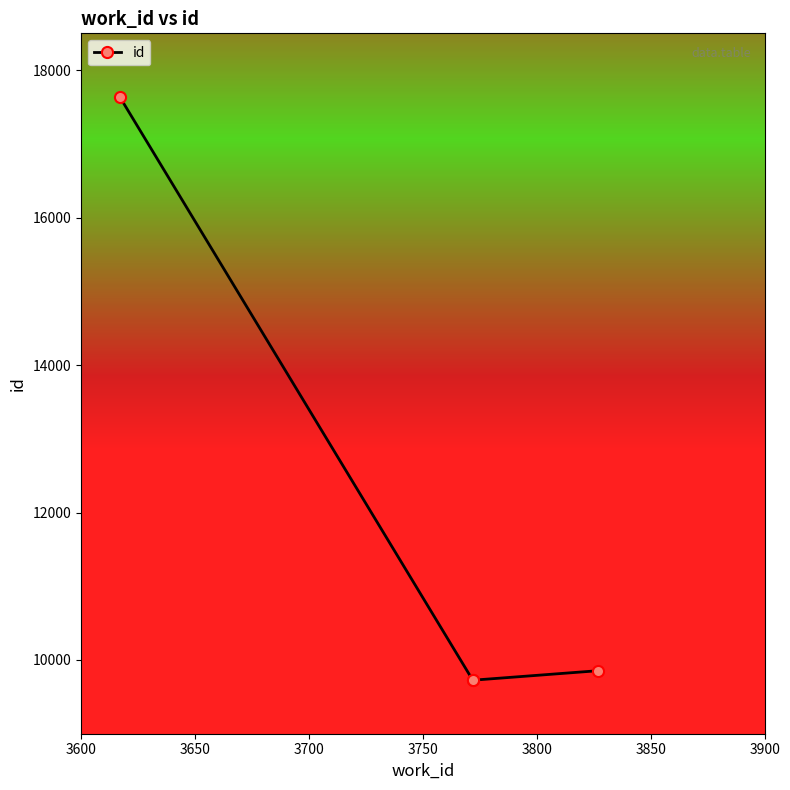

What is the difference between the values at 3600 and 3700?

7912